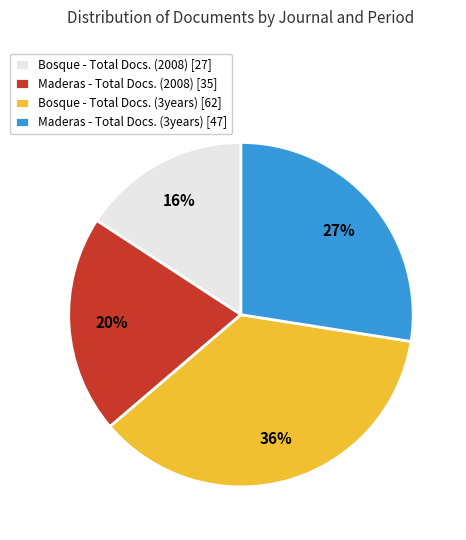

Does Maderas - Total Docs. (2008) [35] represent more than half of the total?

No